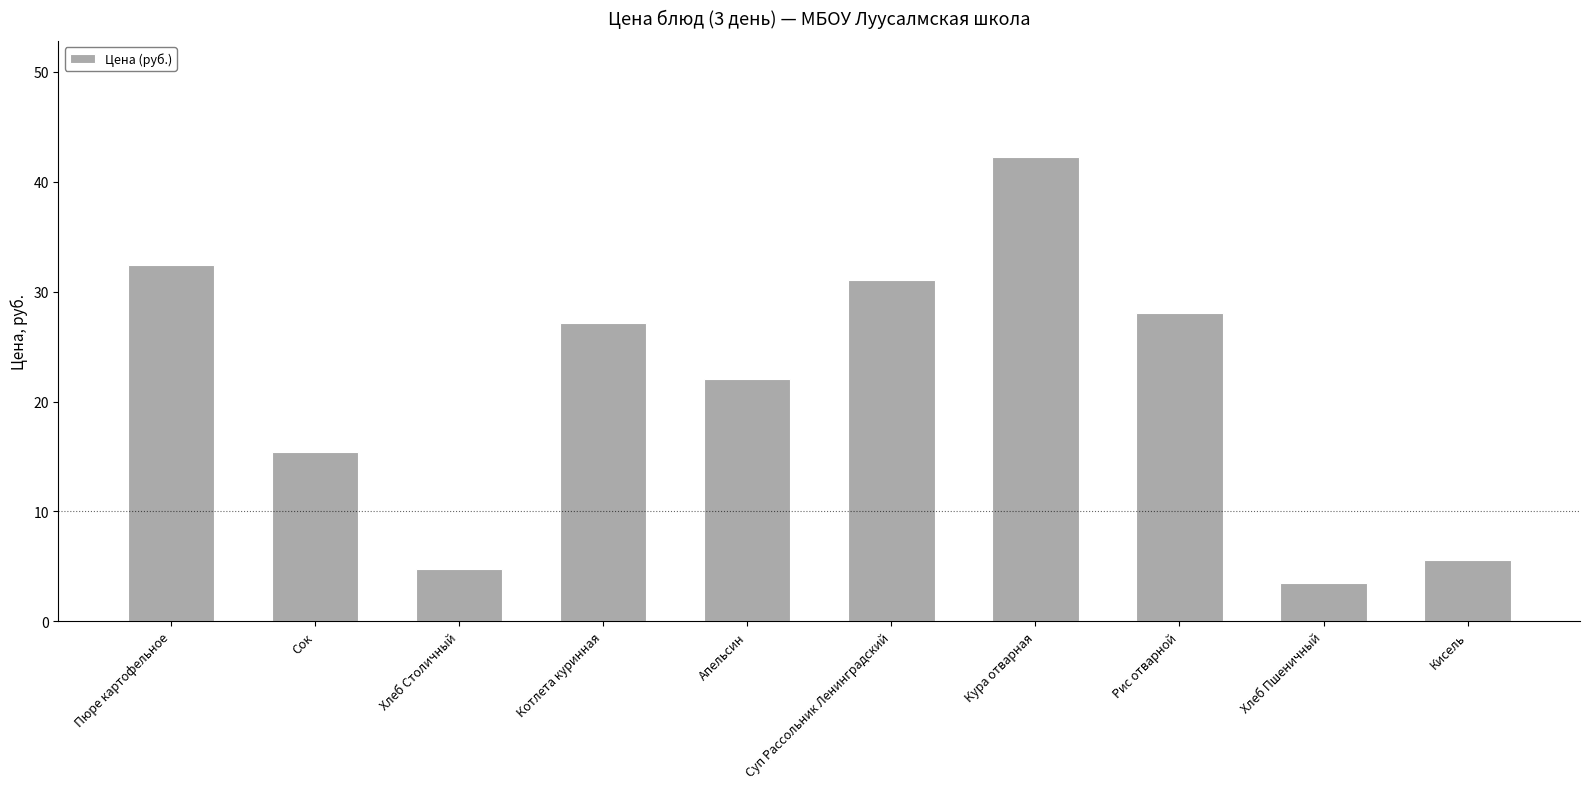

What is the minimum value shown in the chart?

3.5